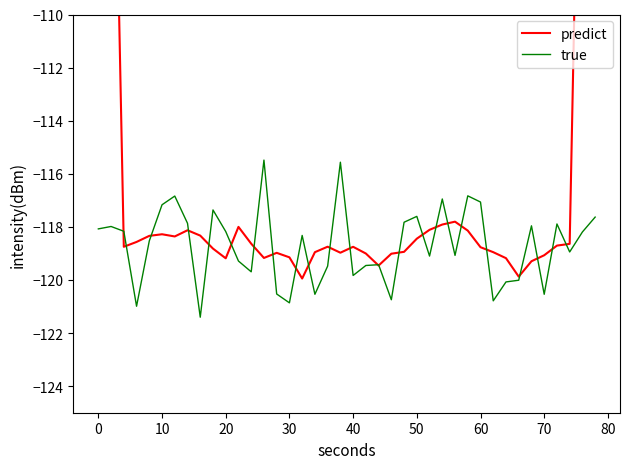

What is the maximum value for true?

-115.5